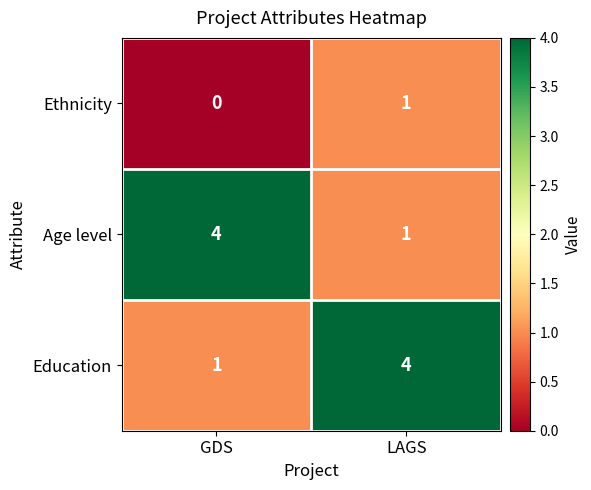

At GDS, list the series in order from largest to smallest.

Age level, Education, Ethnicity